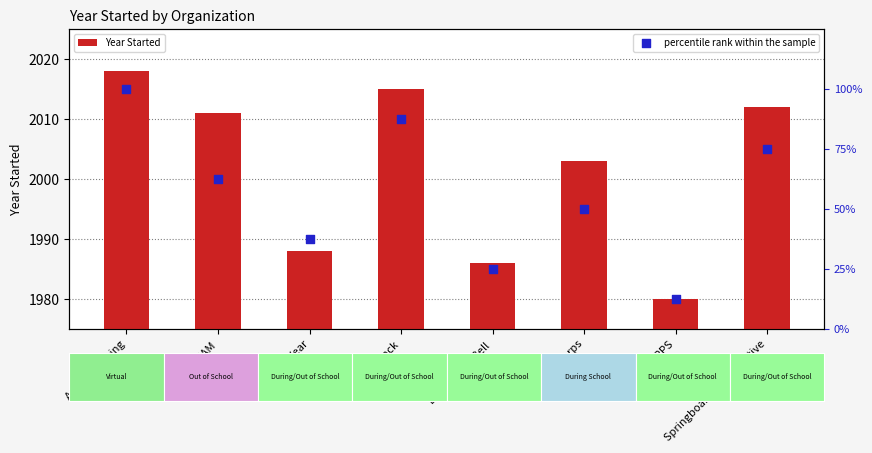

What are all the series names shown in the legend?

Year Started, percentile rank within the sample